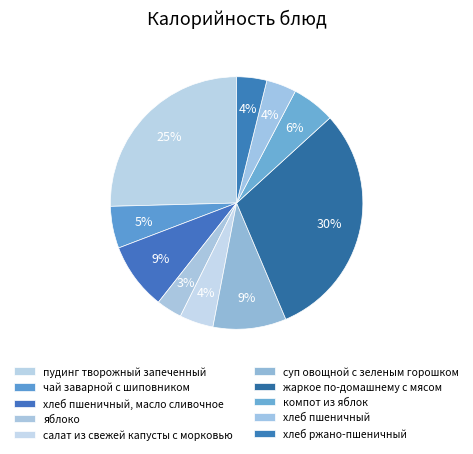

What percentage do жаркое по-домашнему с мясом and хлеб пшеничный together represent?

34.2%